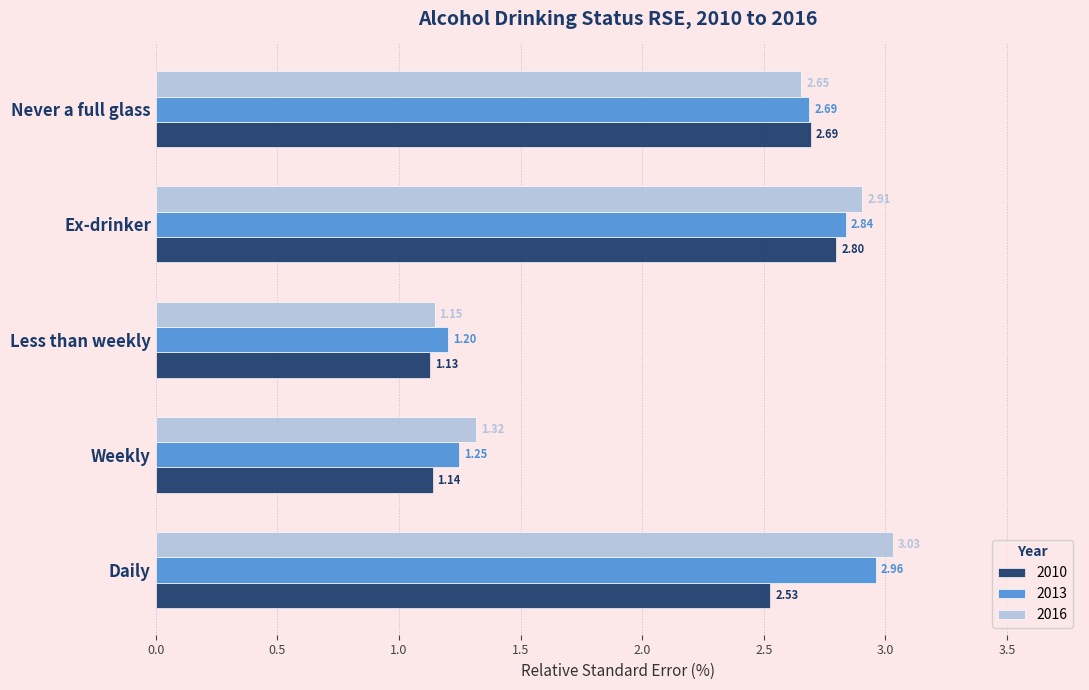

What is the minimum value for 2013?

1.2